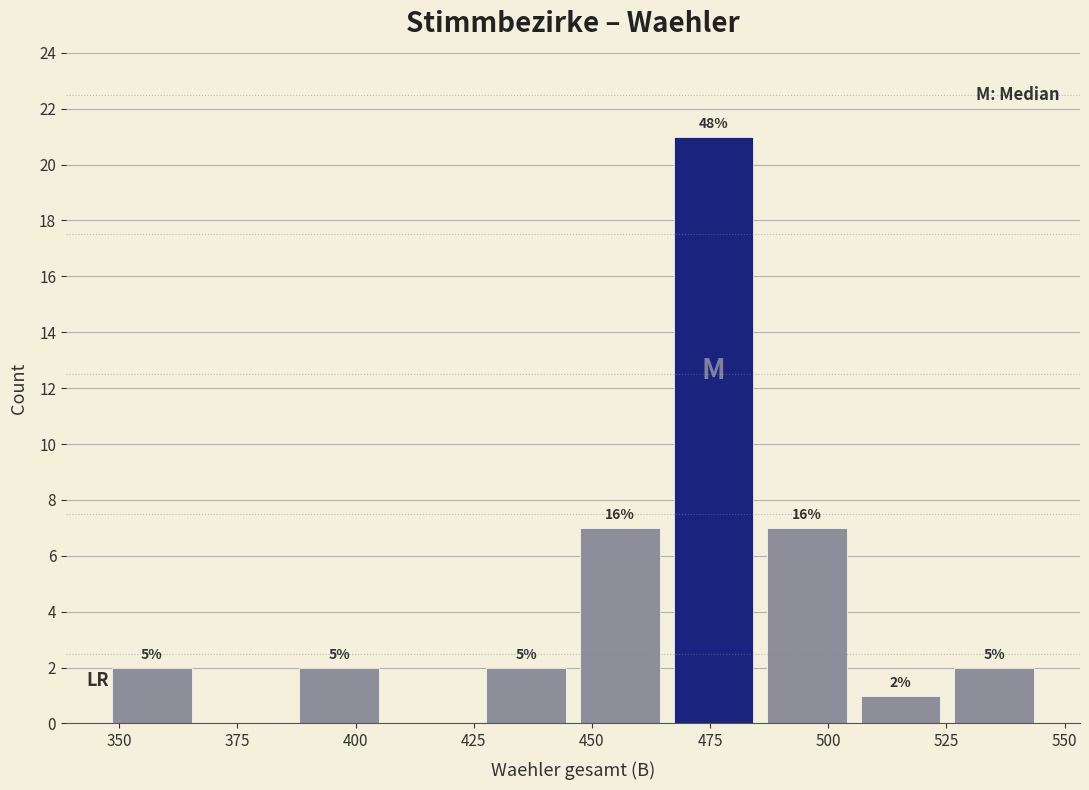

Around what value on the x-axis is the tallest bar? Give the approximate position of its centre, as read against the axis.

475